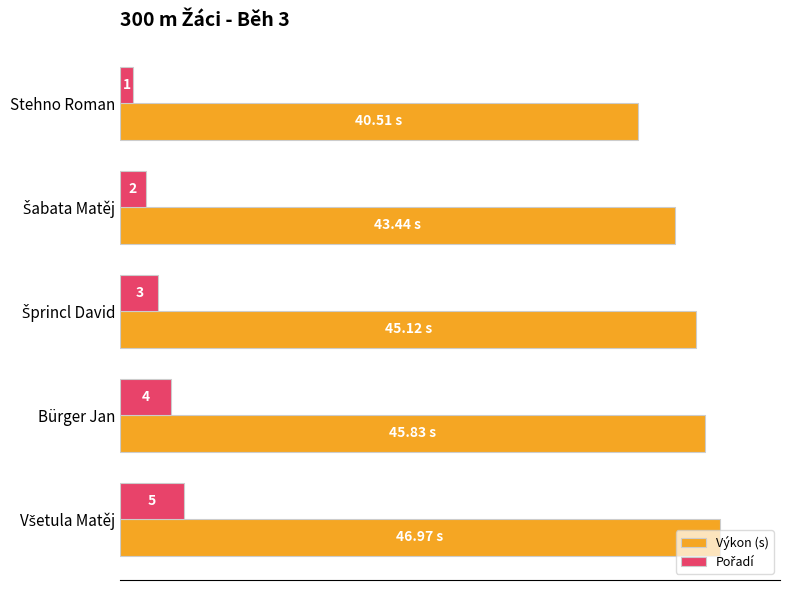

Which series has the largest total across all categories?

Výkon (s)